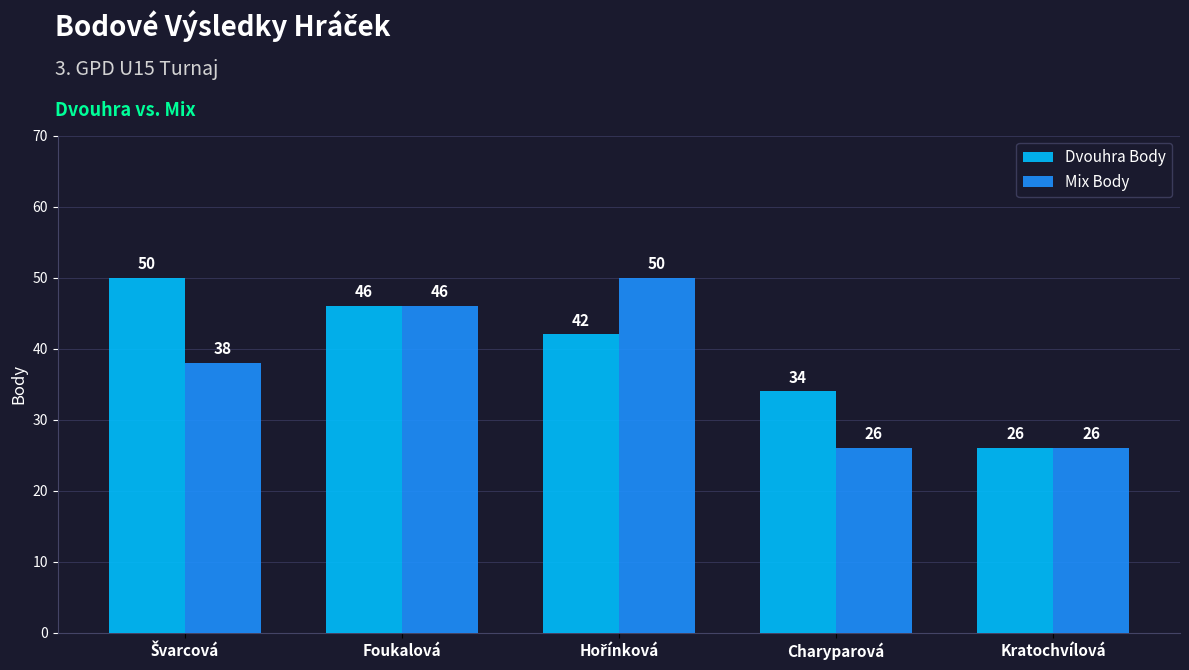

What is the spread (max minus min) of values at Charyparová?

8